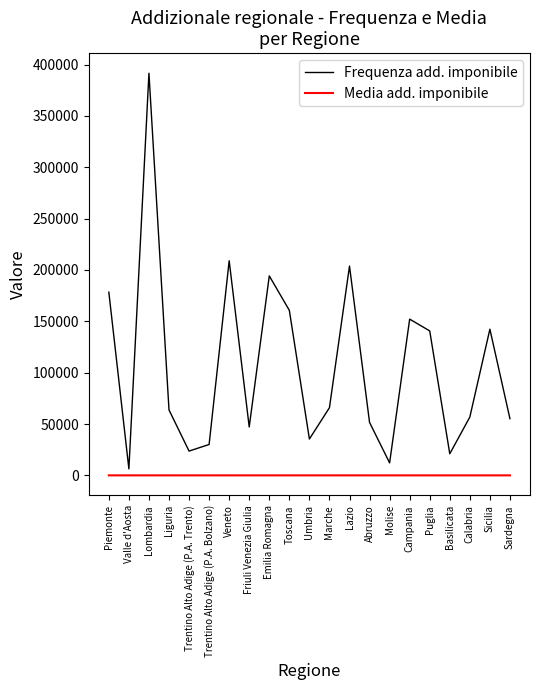

Is this an area chart (filled region under the line)?

No